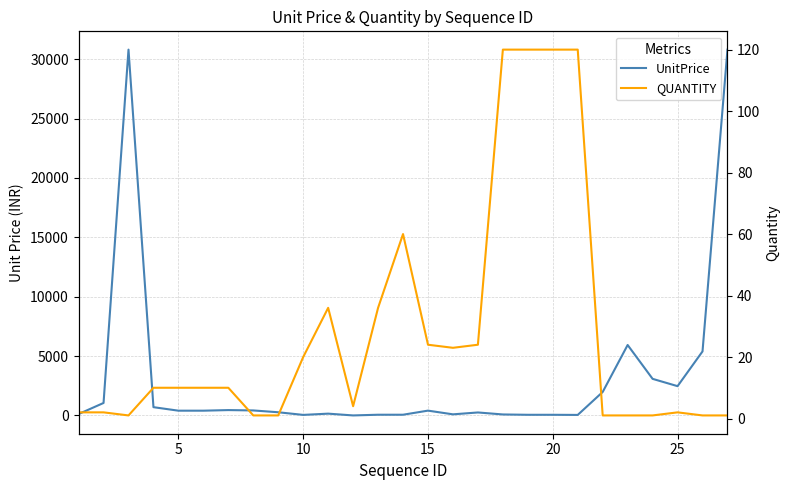

Reading left to right, transcribe all the data shown in this chart.

UnitPrice: 116	1050	30800	695	400	400	450	420	267	45	150	0	59	59	404	92	250	82	54	54	43	1975	5930	3080	2465	5390	30800
QUANTITY: 2	2	1	10	10	10	10	1	1	20	36	4	36	60	24	23	24	120	120	120	120	1	1	1	2	1	1